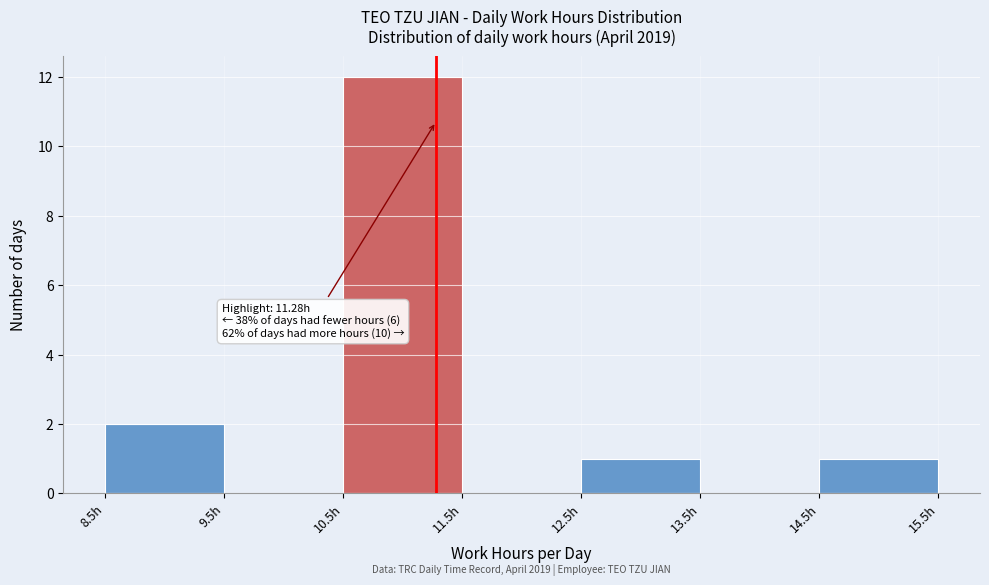

Which range on the x-axis has the tallest bar?

10.5 to 11.5